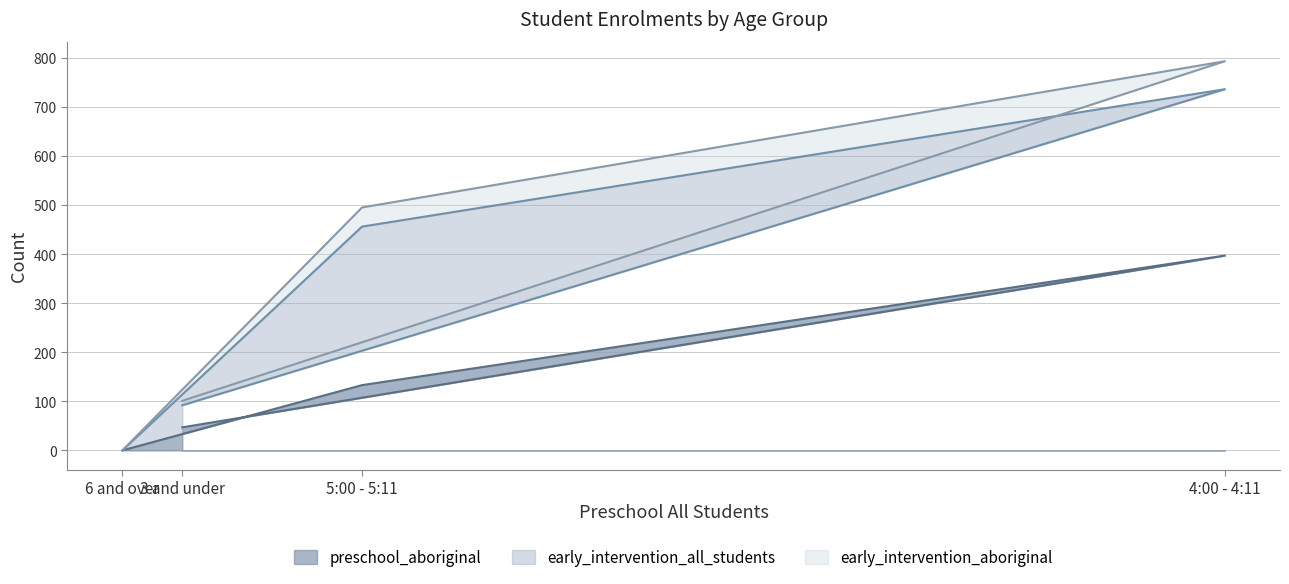

What is the sum of the preschool_aboriginal values at 3 and under and 4:00 - 4:11?

444